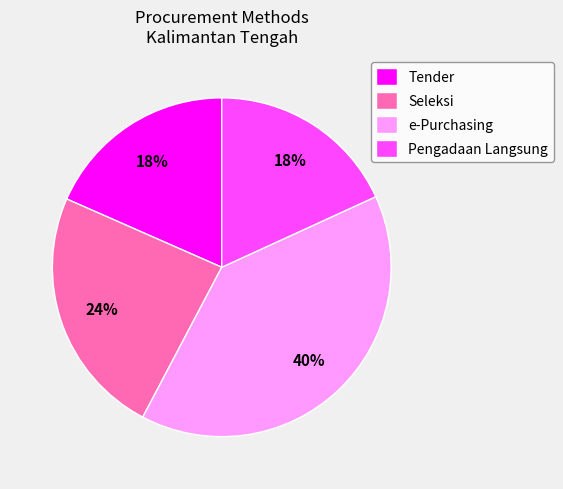

Combined, do Seleksi and Tender account for over 50%?

No